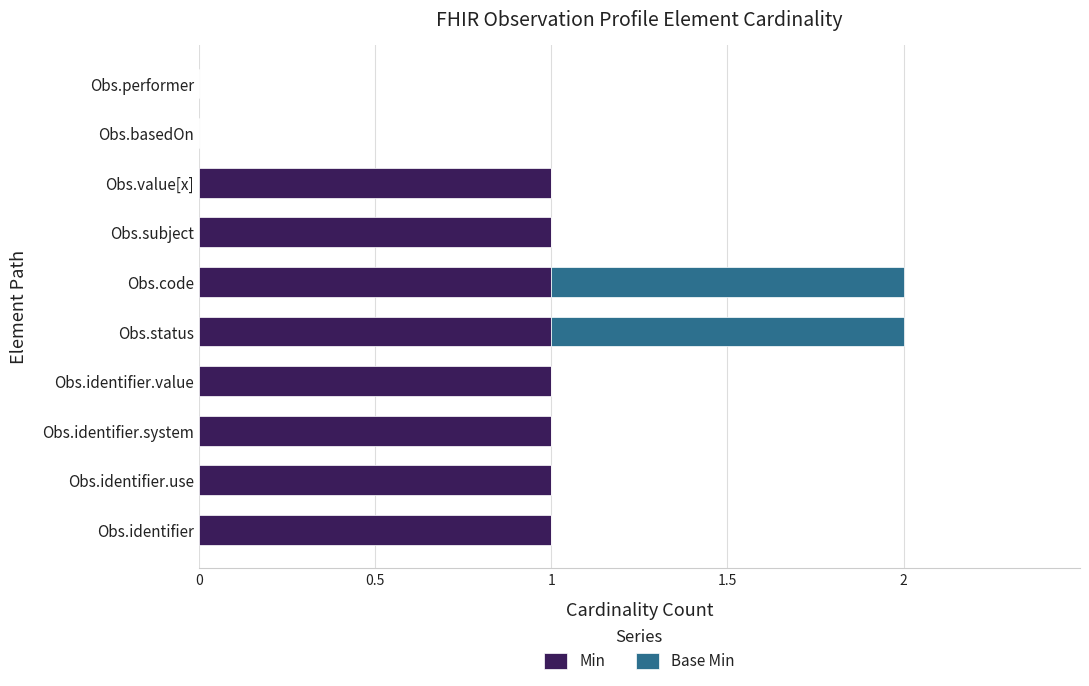

True or false: Min has a value of -1 at Obs.basedOn.

False